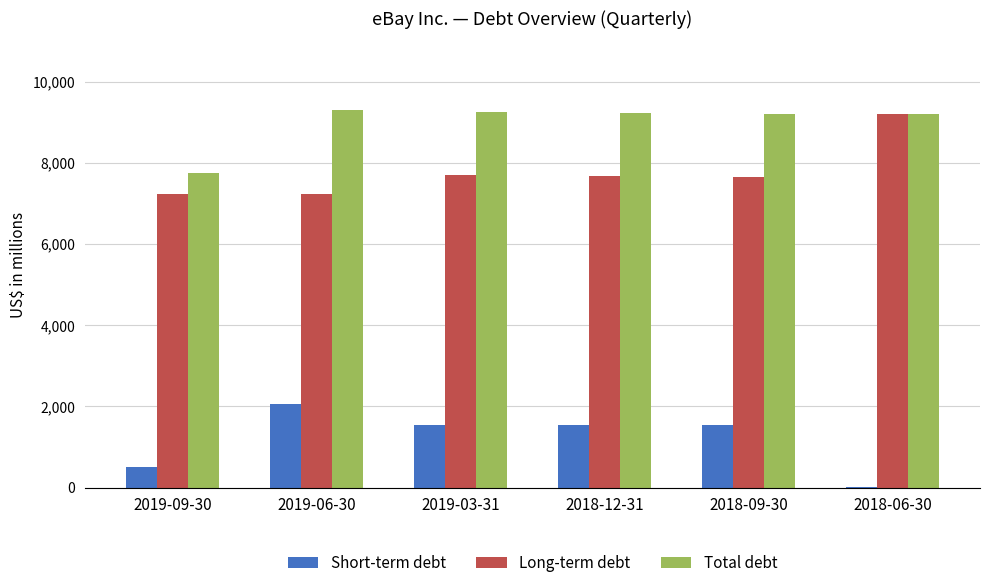

What is the sum of all Total debt values?

53951